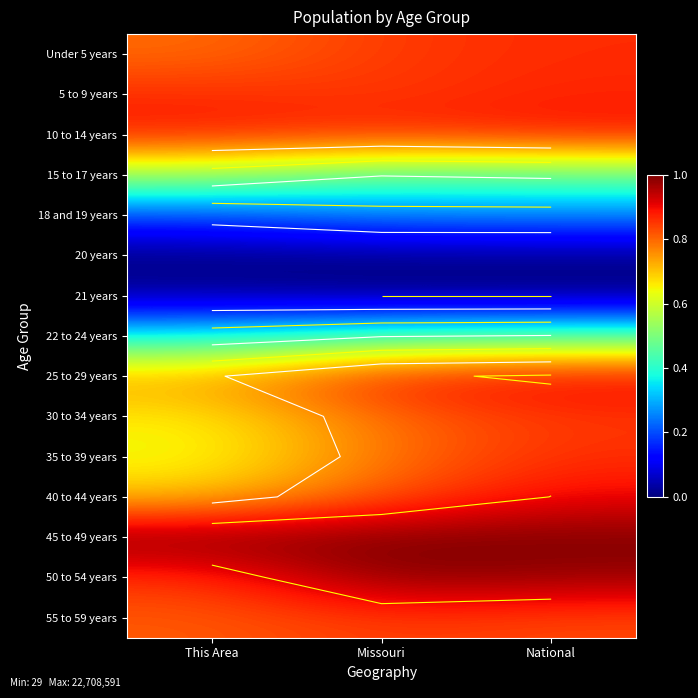

What is the maximum value shown in the chart?

1.0